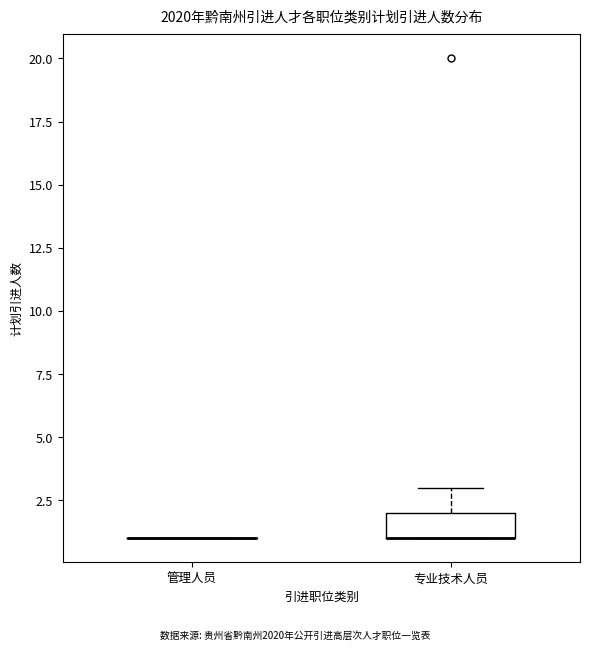

Comparing the boxes themselves (not the whiskers), which one is the tallest?

专业技术人员